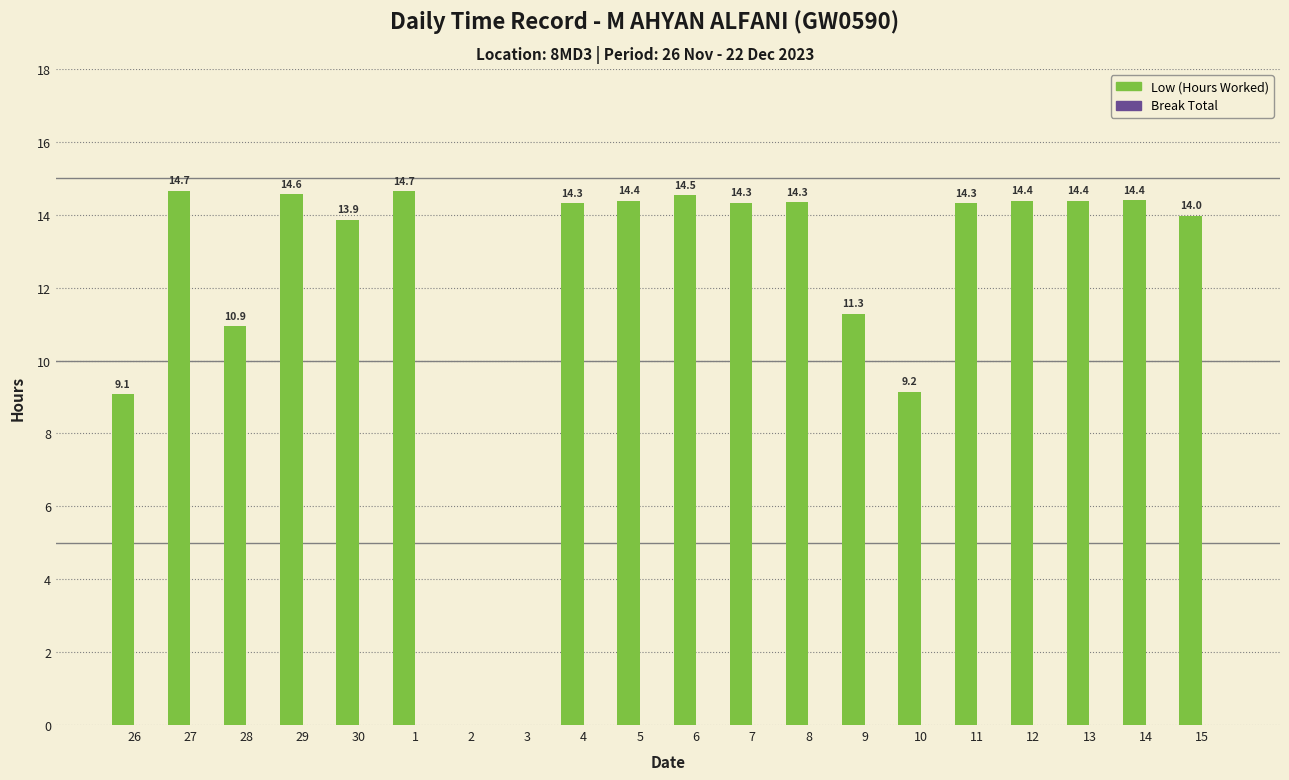

The value at 5 is 14.4. True or false?

True